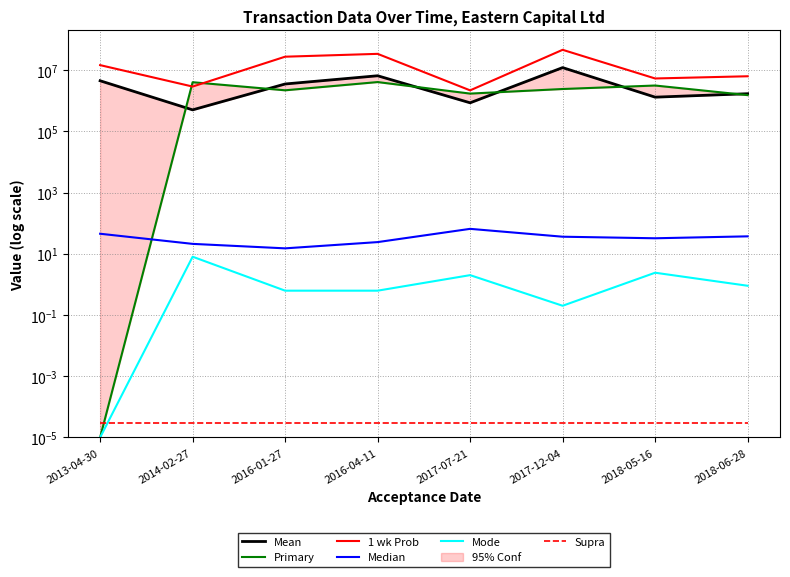

What position from the right is 2016-04-11?

5